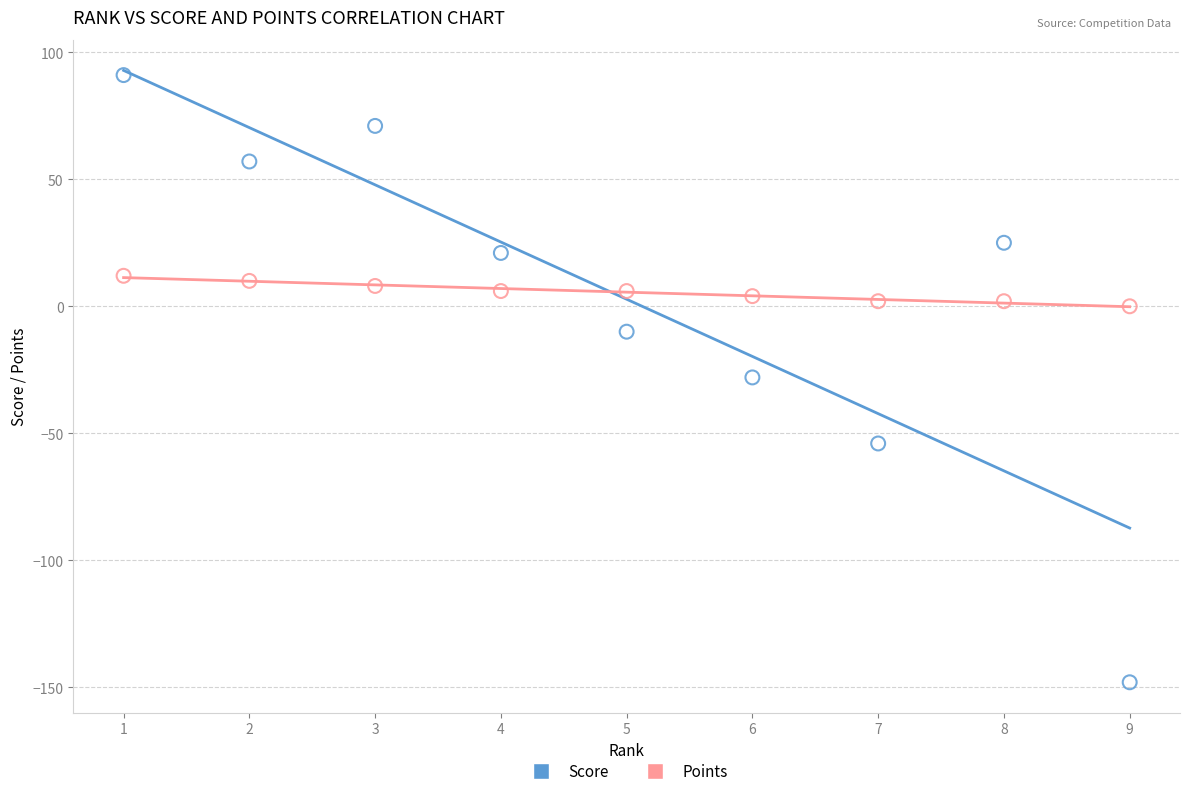

Which series has the largest Y range (max minus min)?

Score